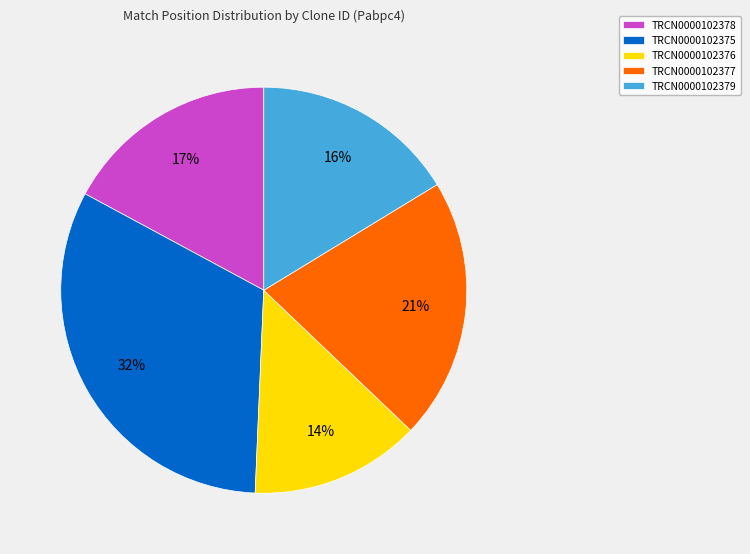

Is it true that TRCN0000102376 is 1% of the pie?

False